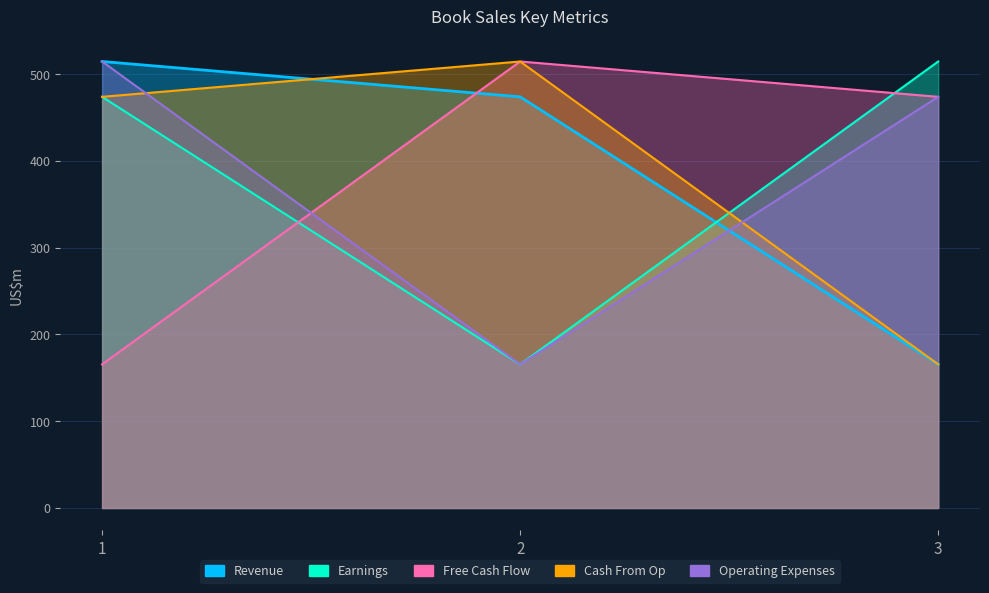

What is the sum of the Earnings values at 2 and 3?

680.2